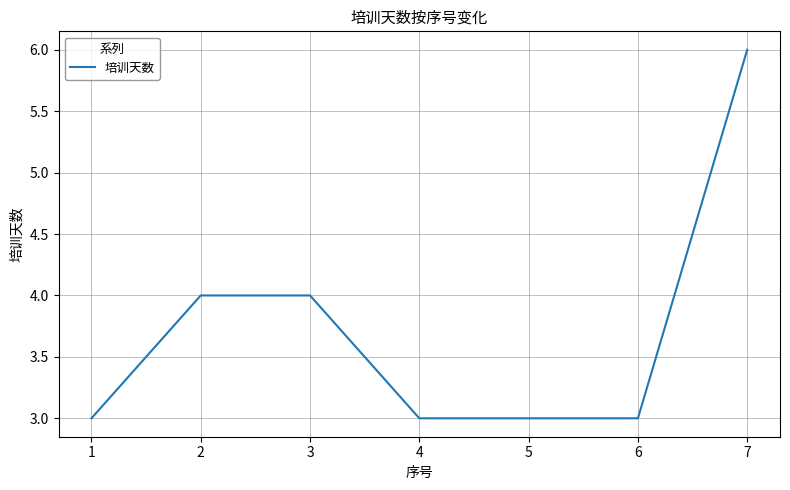

How many distinct data groups are displayed?

1